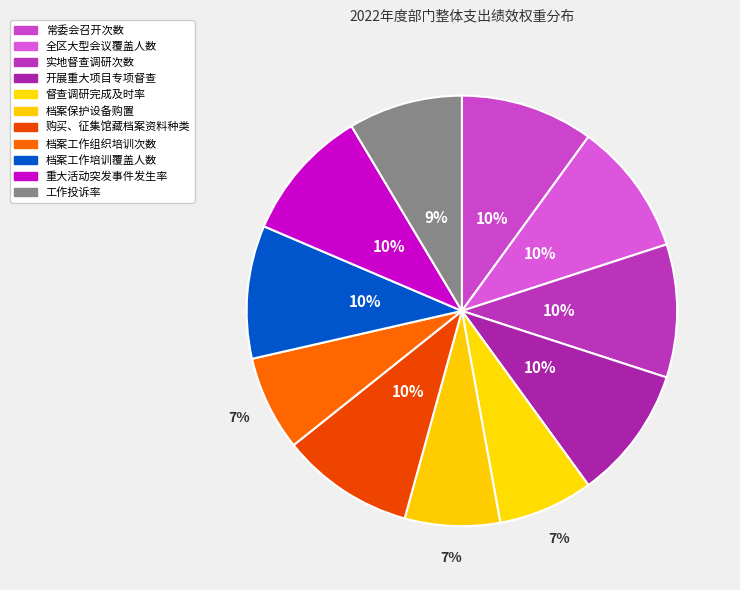

What is the largest slice in the pie chart?

常委会召开次数